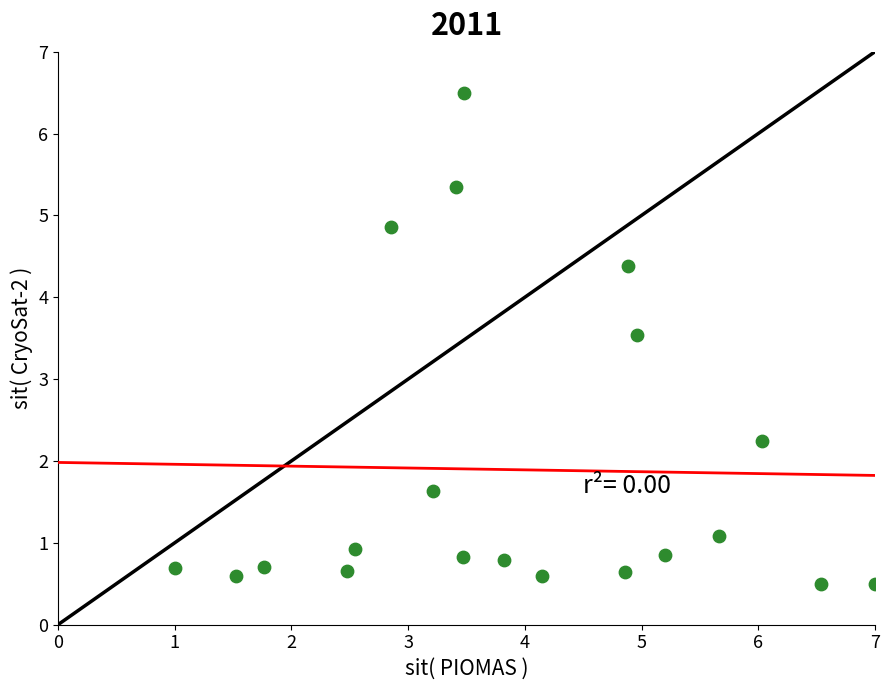

What Y value in the scatter plot is closest to 3?

3.5